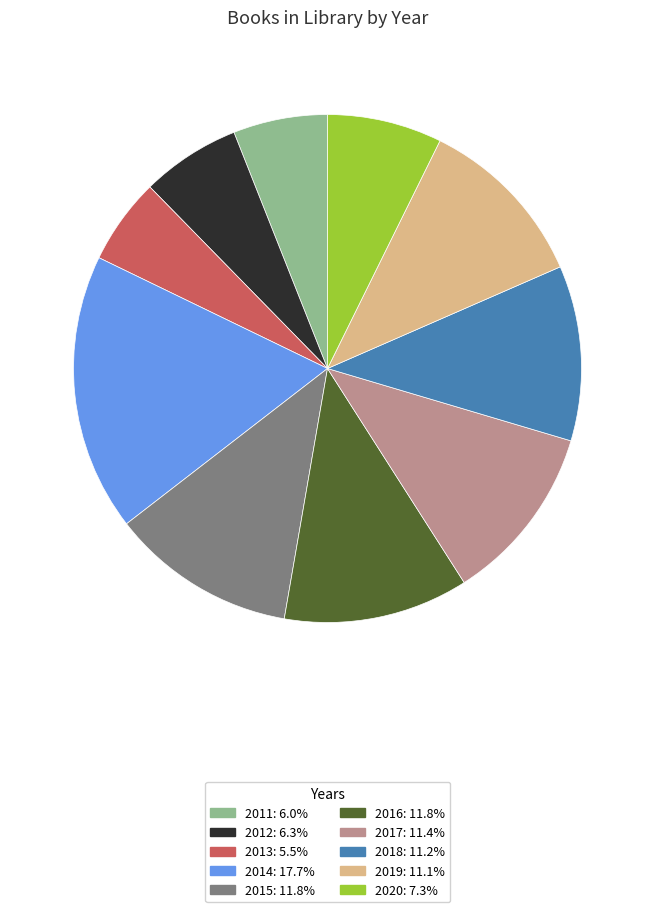

How many slices are in this pie chart?

10